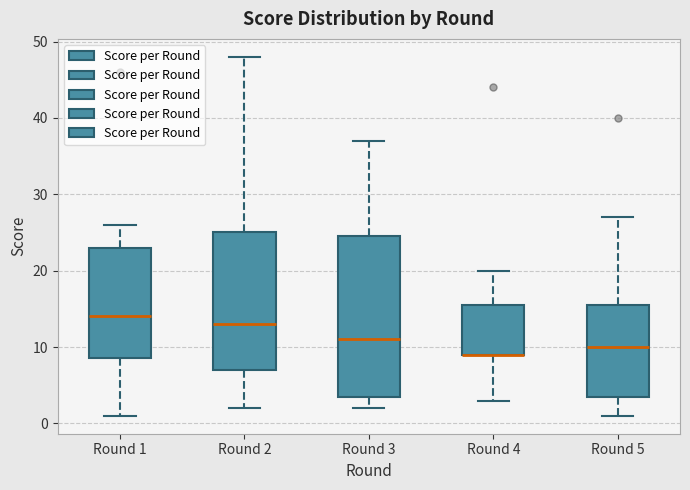

Reading left to right, read every box against the y-axis: the position of its median line, the range the box covers, and the ends of its whiskers. The values are not printed on the chart, so give them approximately, as read against the axis.

Round 1: median 14, box 9 to 23, whiskers 1 to 26
Round 2: median 13, box 7 to 25, whiskers 2 to 48
Round 3: median 11, box 4 to 25, whiskers 2 to 37
Round 4: median 9 (drawn on the box's lower edge), box 9 to 16, whiskers 3 to 20
Round 5: median 10, box 4 to 16, whiskers 1 to 27